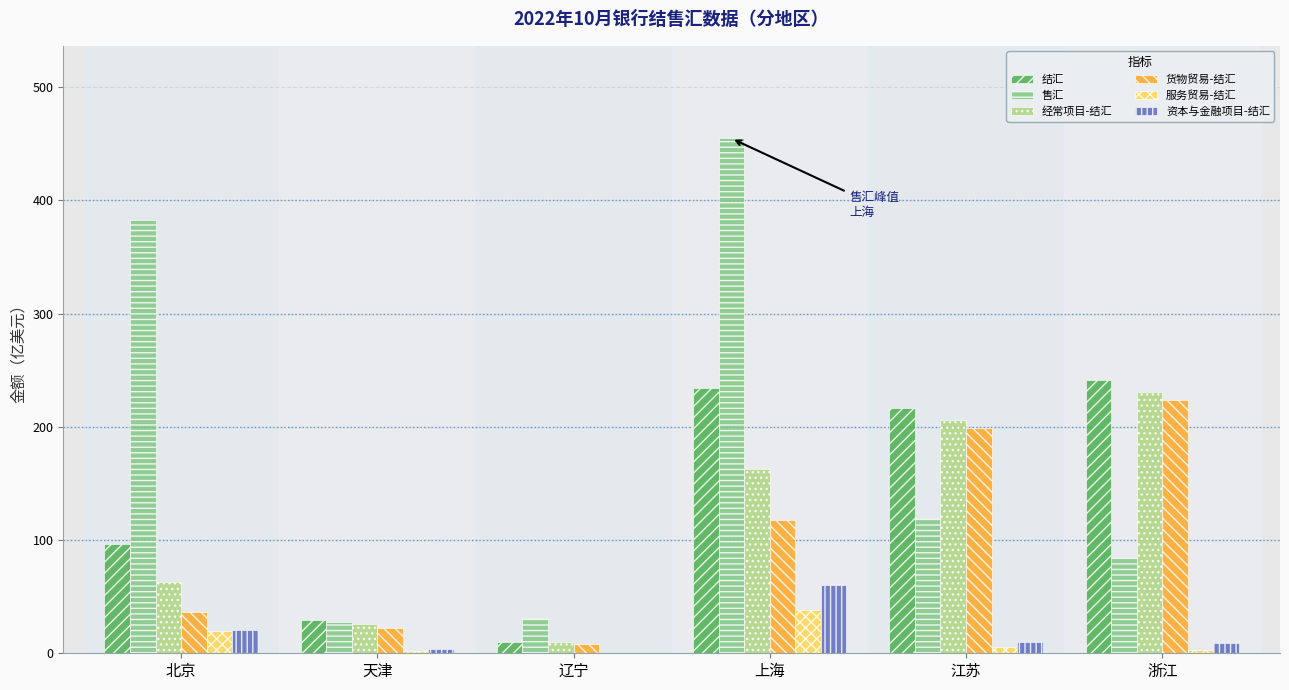

What is the maximum value for 服务贸易-结汇?

38.1